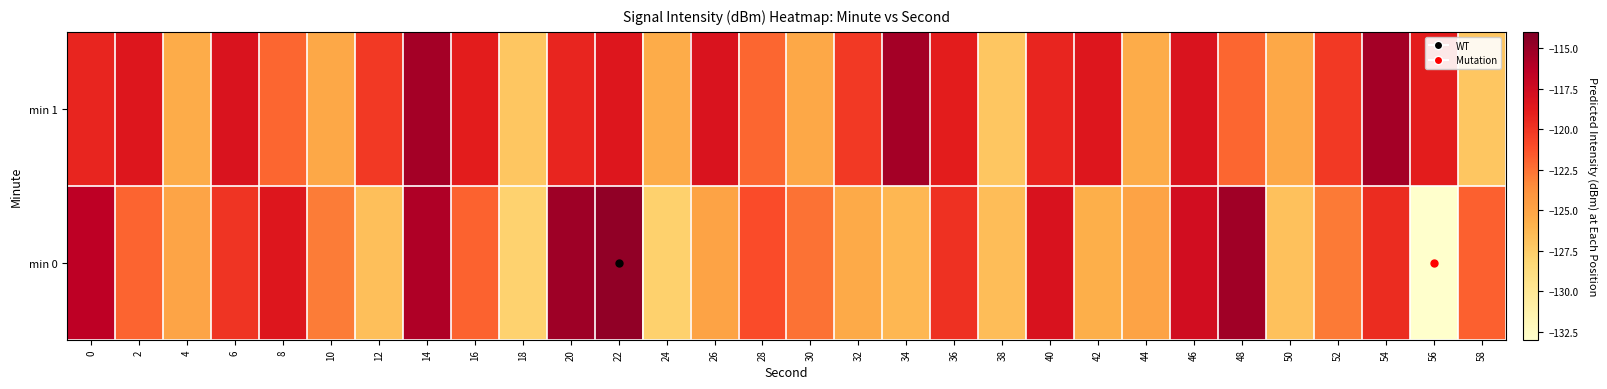

Rank the series by their maximum value, from lowest to highest.

min 1, min 0